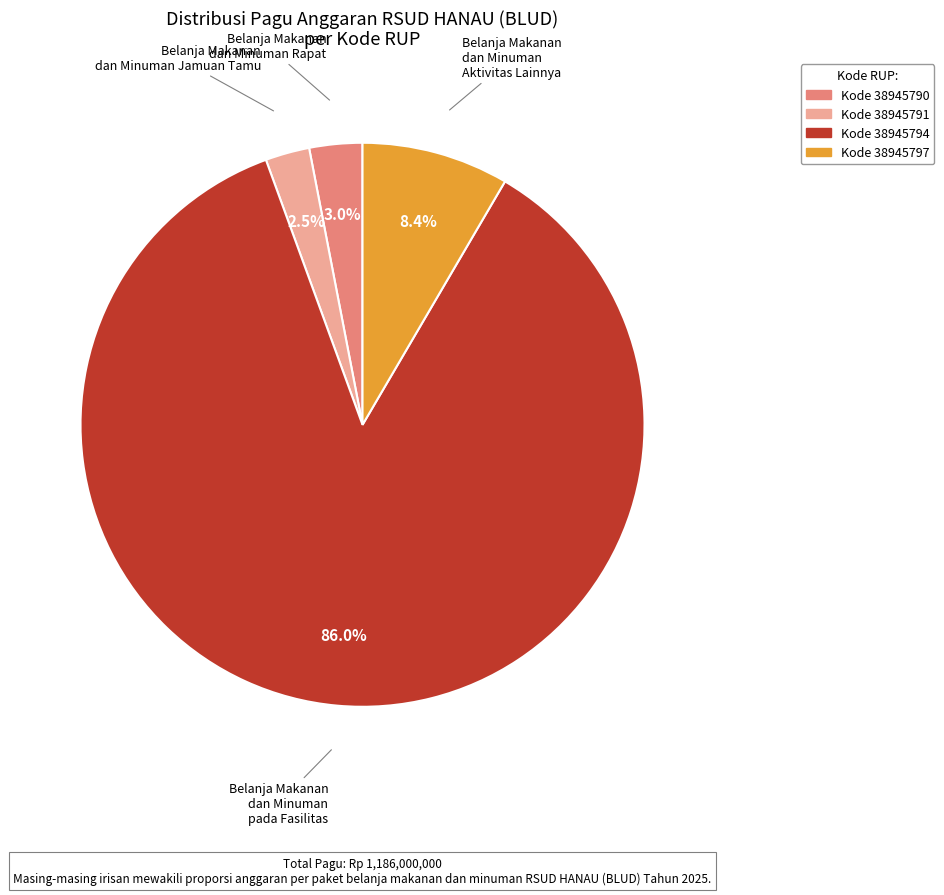

Is Belanja Makanan dan Minuman Rapat the majority of the pie?

No